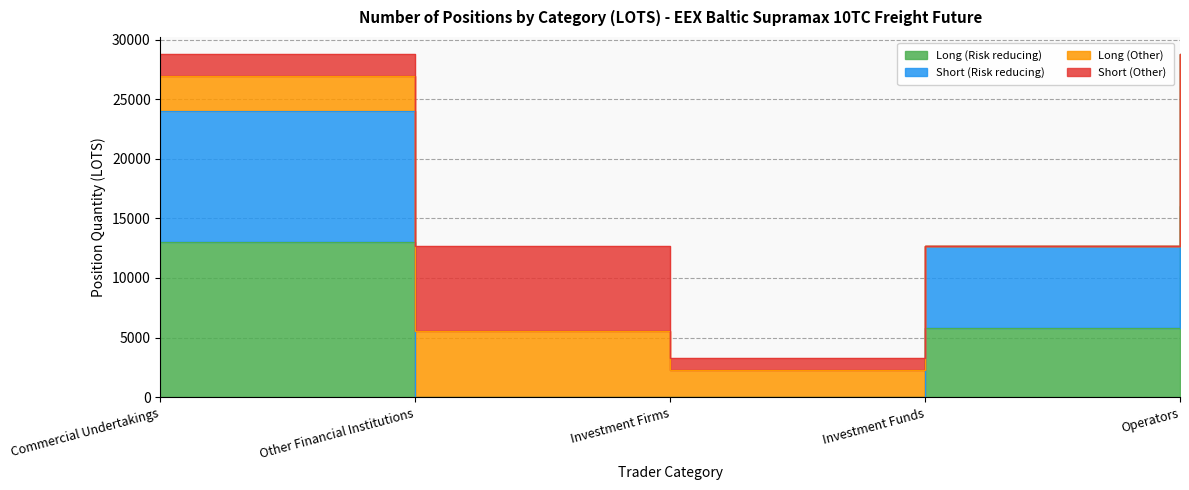

The value of Short (Risk reducing) at Investment Funds is 12708.0. True or false?

True